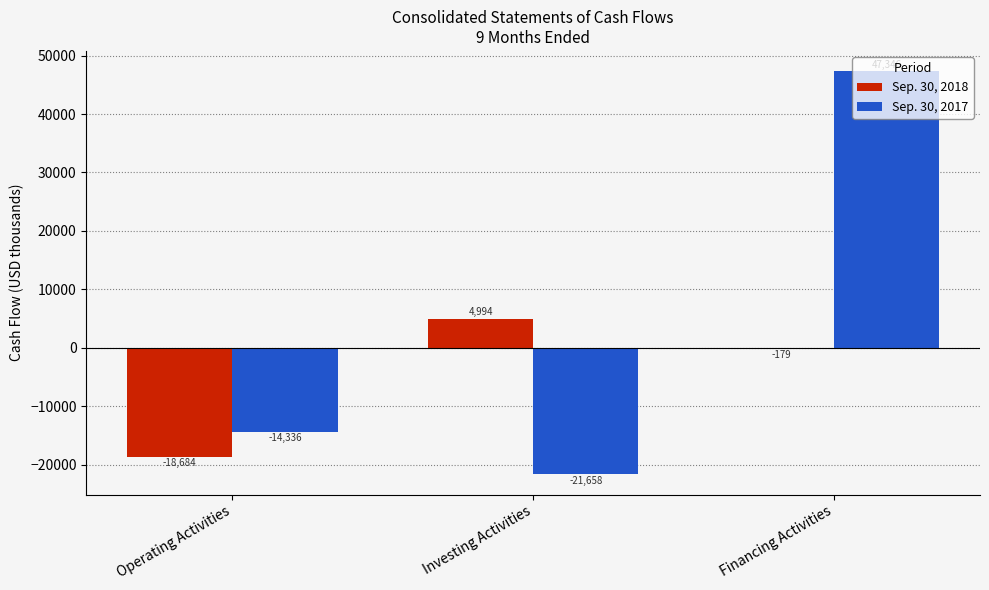

Which series has the largest range (max minus min)?

Sep. 30, 2017